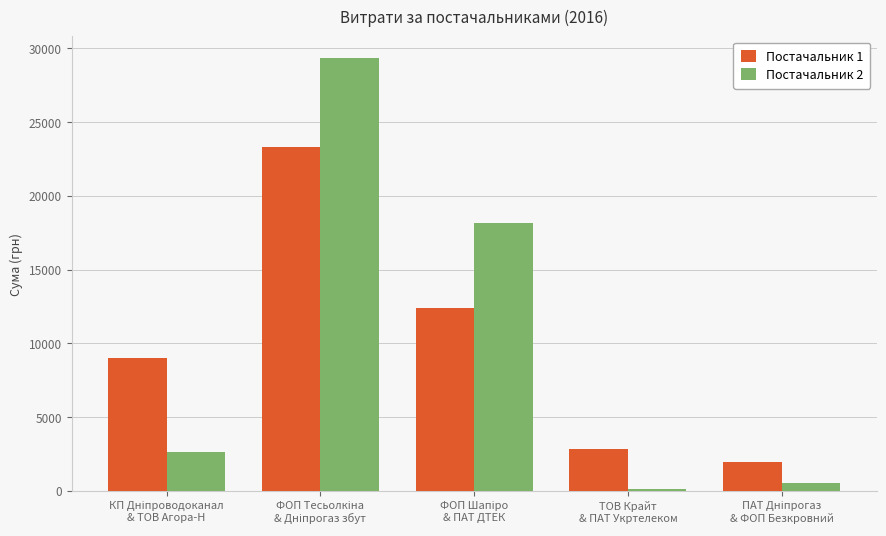

At how many categories does at least one series exceed 3684?

3